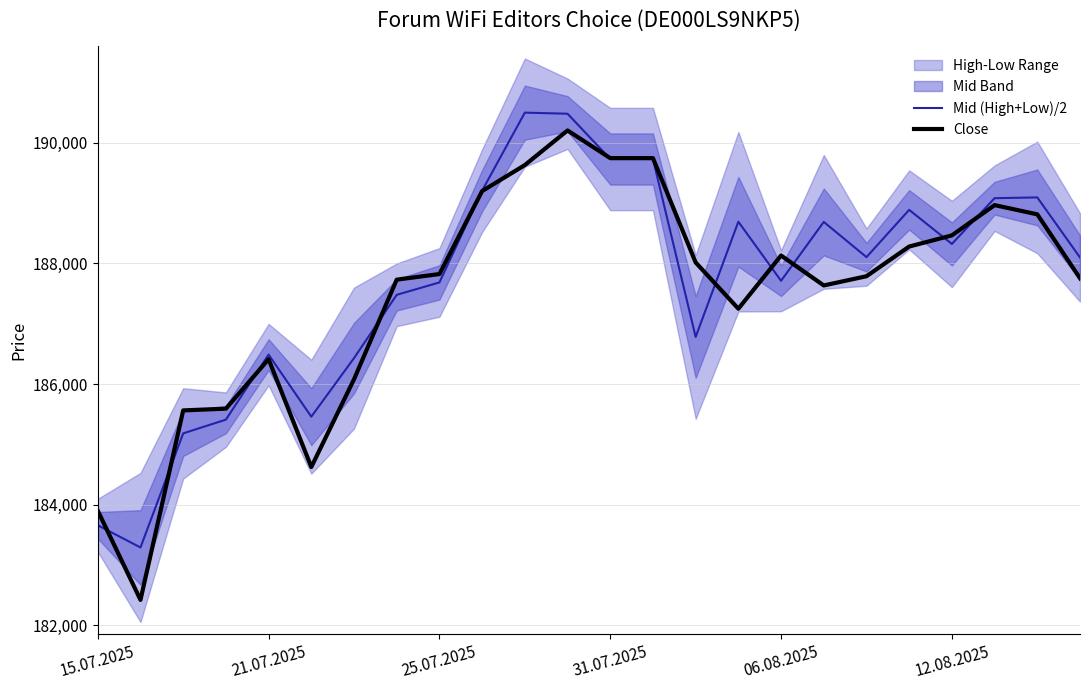

At which category is the sum across all series the highest?

11